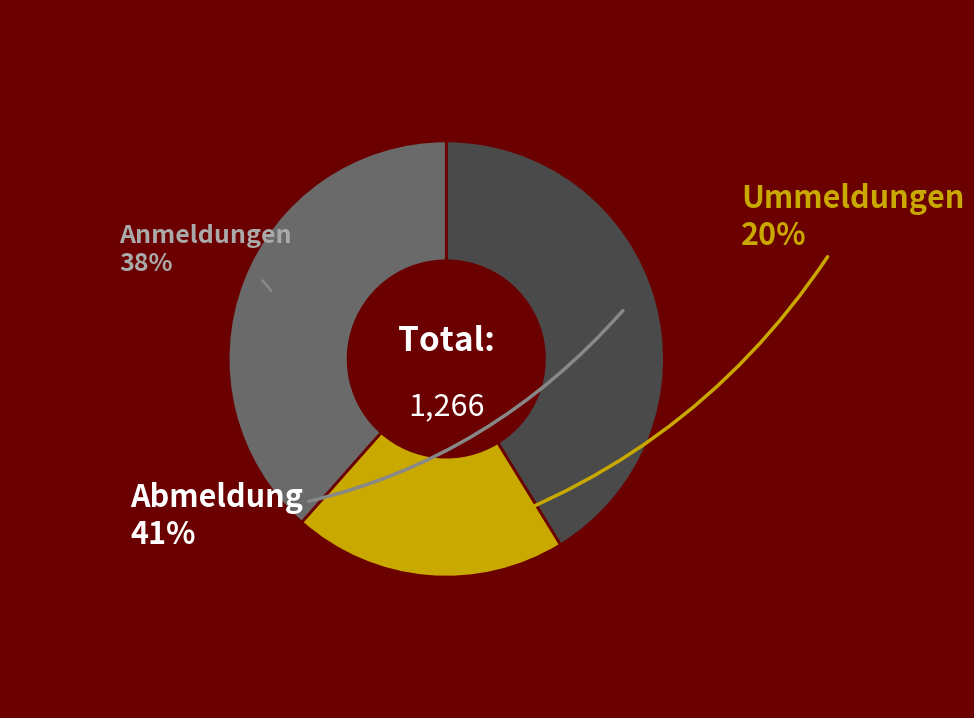

To the nearest percent, what is the difference between the Abmeldung and Ummeldungen slice percentages?

21%